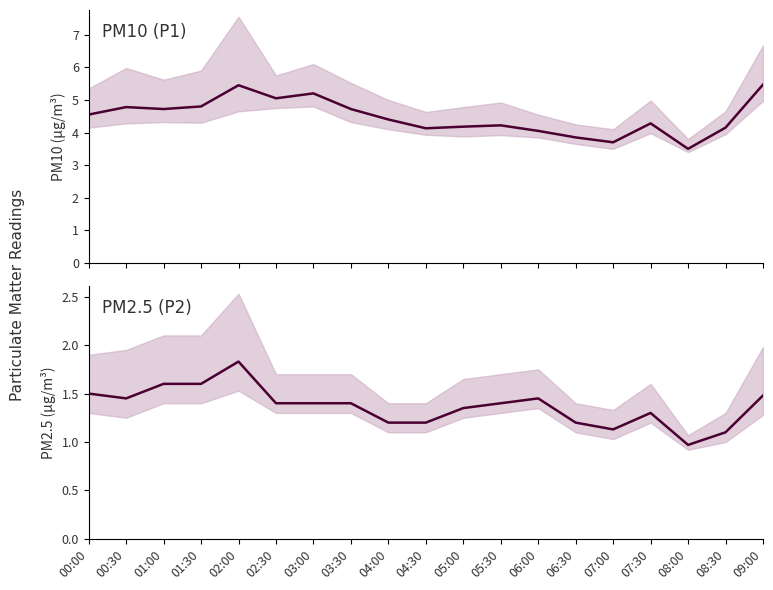

What is the label of the 15th point from the left?

07:00